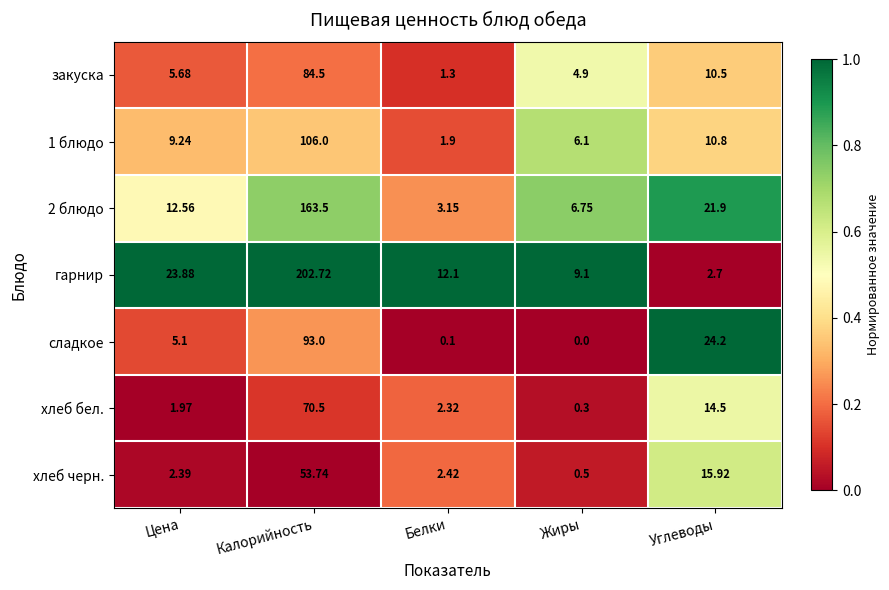

Which series has the largest range (max minus min)?

гарнир